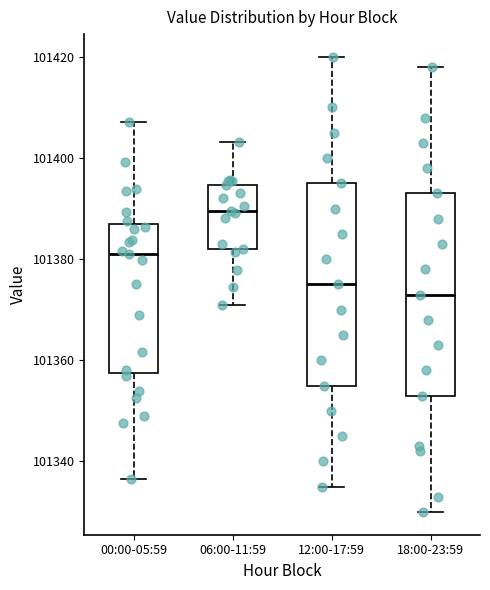

Reading left to right, transcribe this box plot: for each box, give where its median line is, the range the box spans, and where its two whiskers end, as read against the y-axis. The values are not printed on the chart, so give them approximately, as read against the axis.

00:00-05:59: median 101382, box 101358 to 101386, whiskers 101336 to 101408
06:00-11:59: median 101390, box 101382 to 101394, whiskers 101370 to 101404
12:00-17:59: median 101376, box 101356 to 101396, whiskers 101336 to 101420
18:00-23:59: median 101374, box 101354 to 101394, whiskers 101330 to 101418